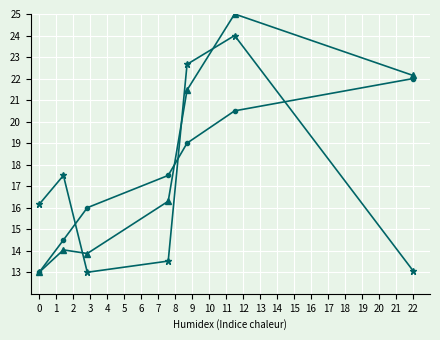

What is the greatest value displayed?

25.0